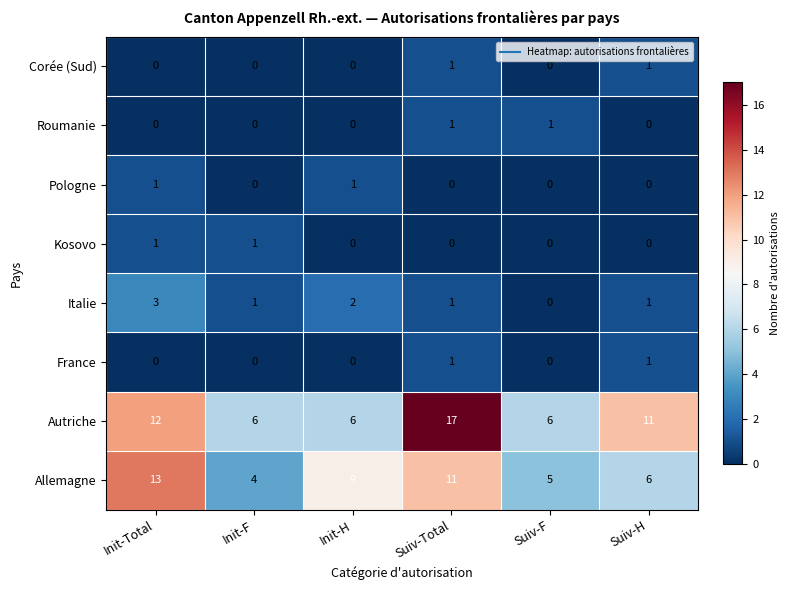

Read the Allemagne value at Suiv-Total.

11